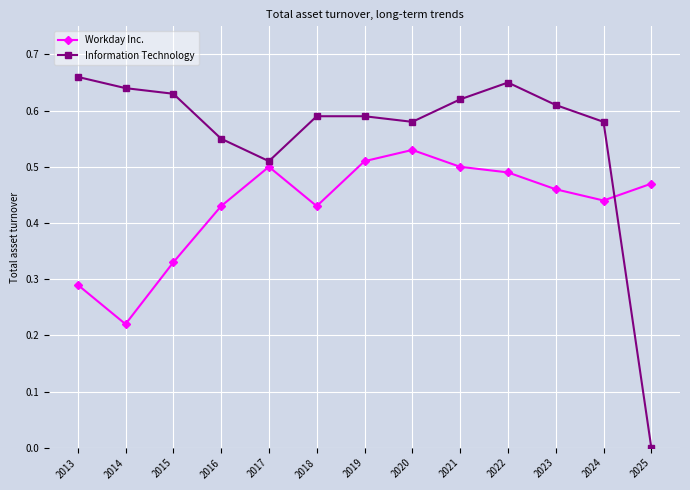

Is the value of Workday Inc. at 2017 greater than the value of Information Technology at 2021?

No